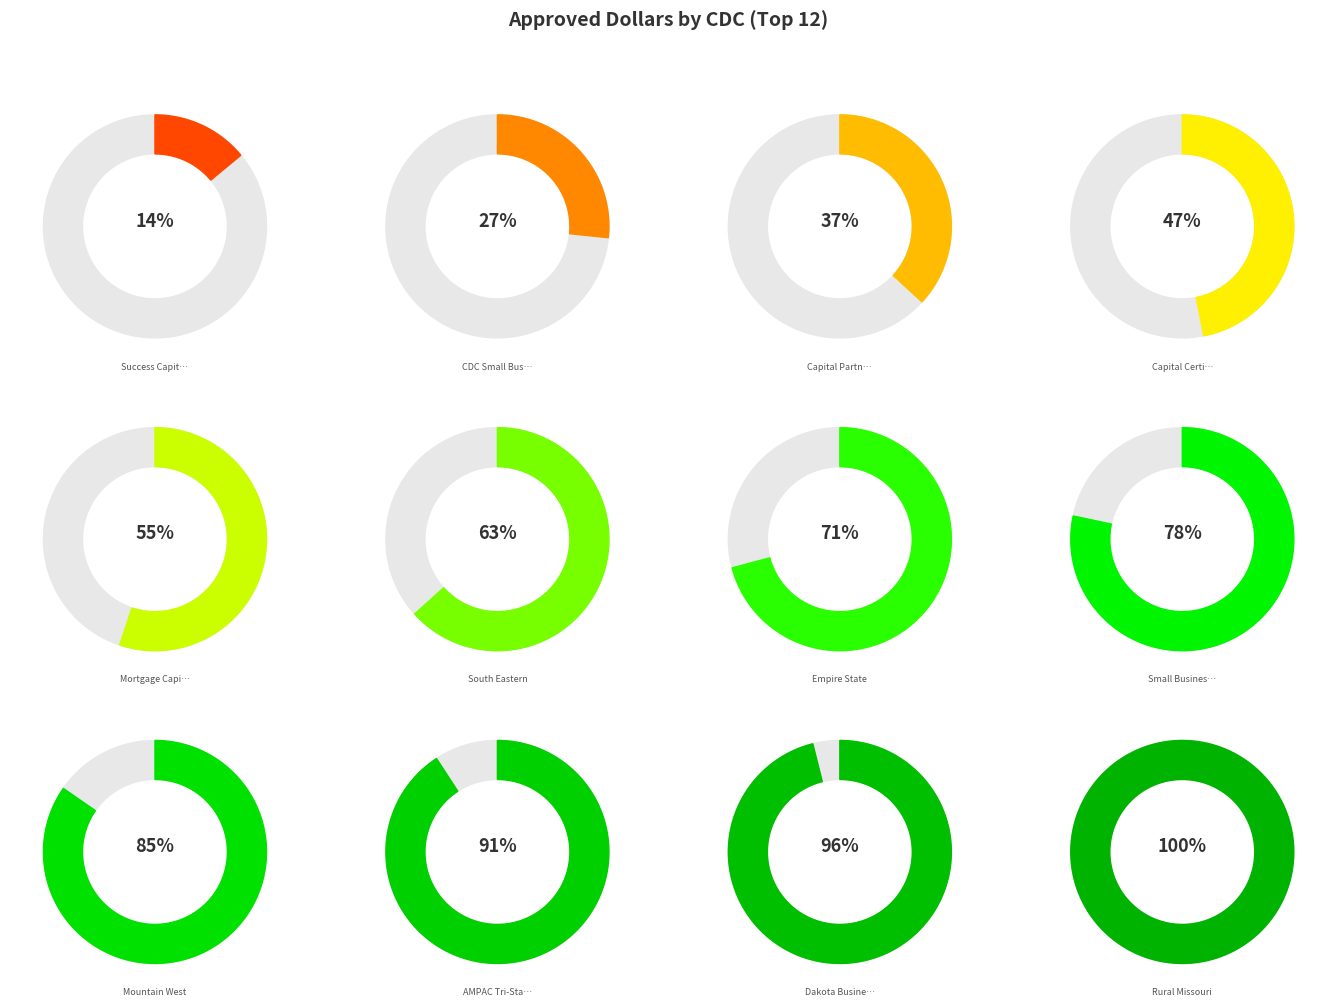

Is it true that Mortgage Capital is 1% of the pie?

False